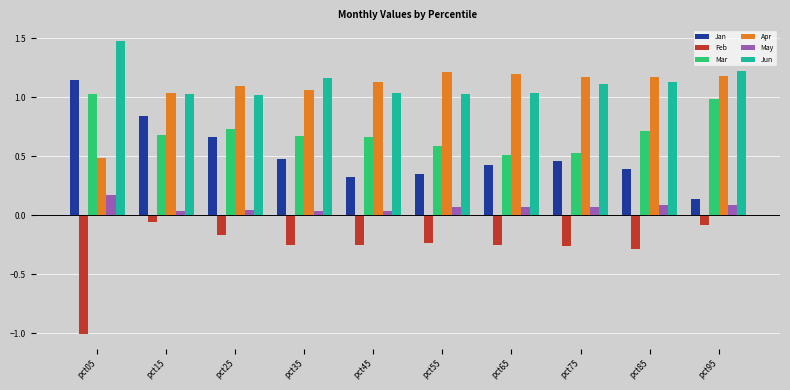

Are the bars horizontal?

No